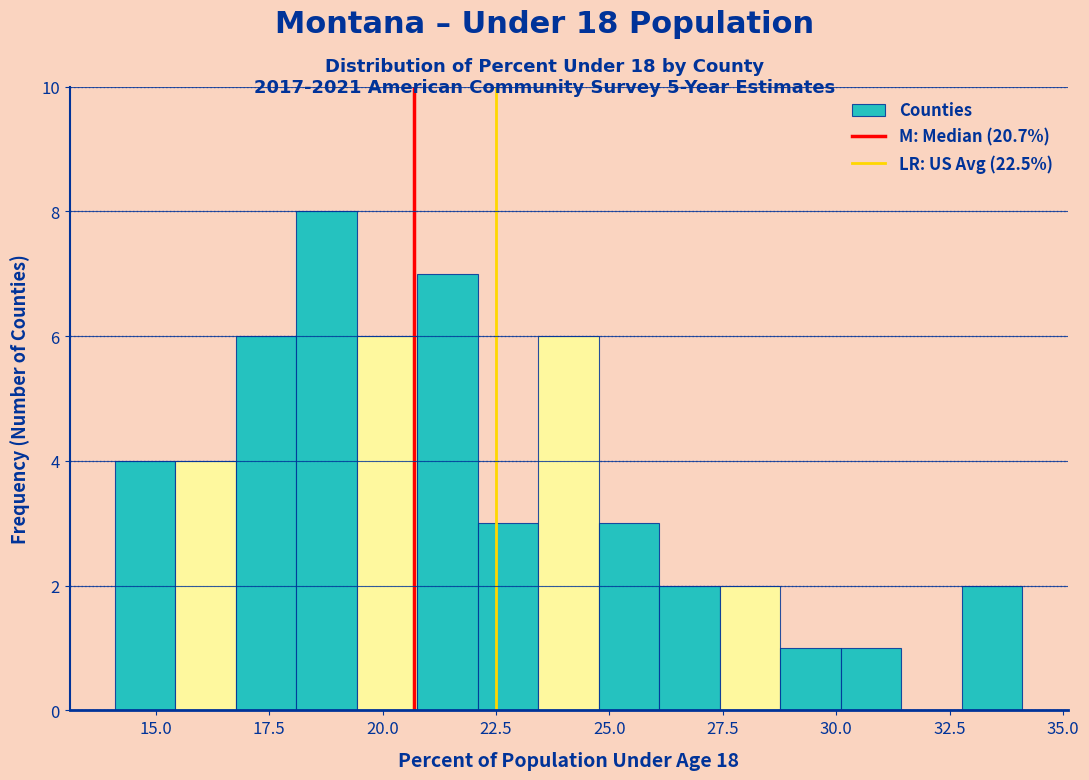

Read against the x-axis, roughly where is the centre of the tallest bar?

19.0